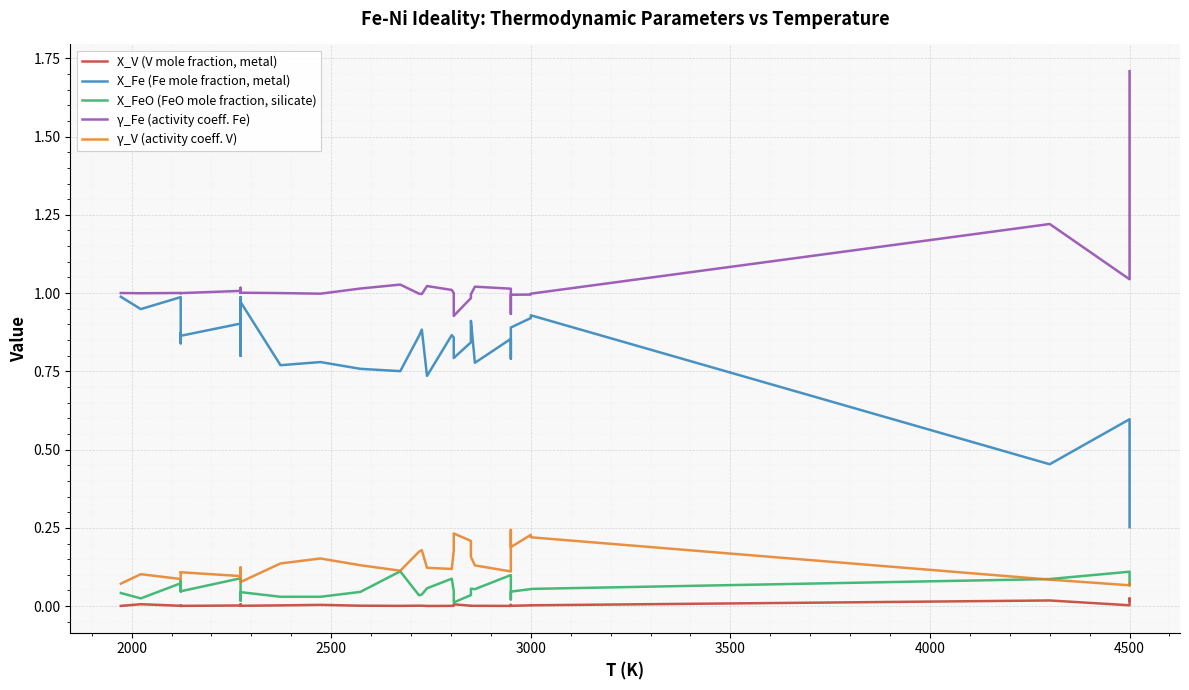

The X_Fe (Fe mole fraction, metal) series shows 1.5 at 2500. True or false?

False